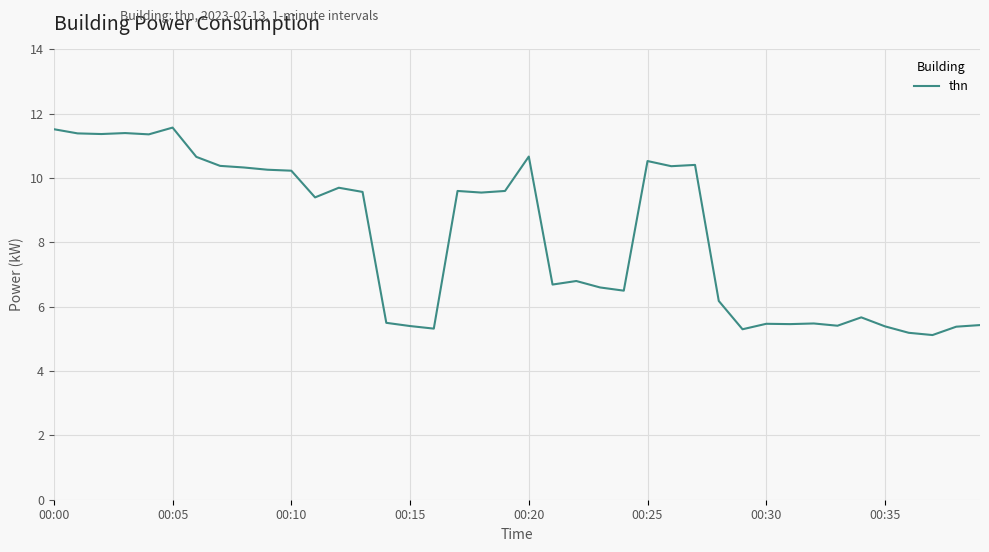

What is the minimum value shown in the chart?

5.1